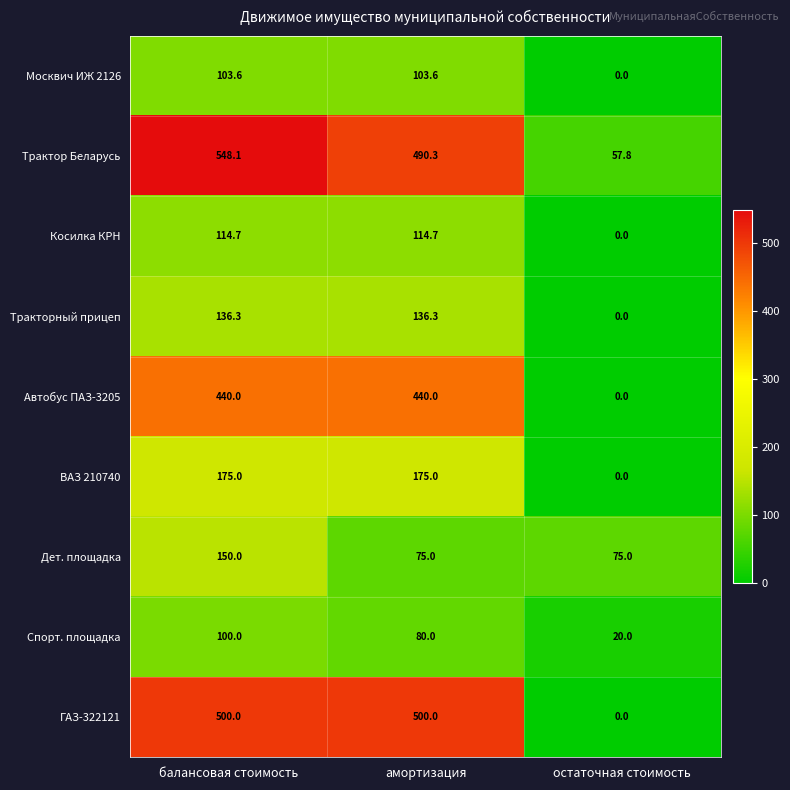

At which category does the chart reach its peak across all series?

балансовая стоимость